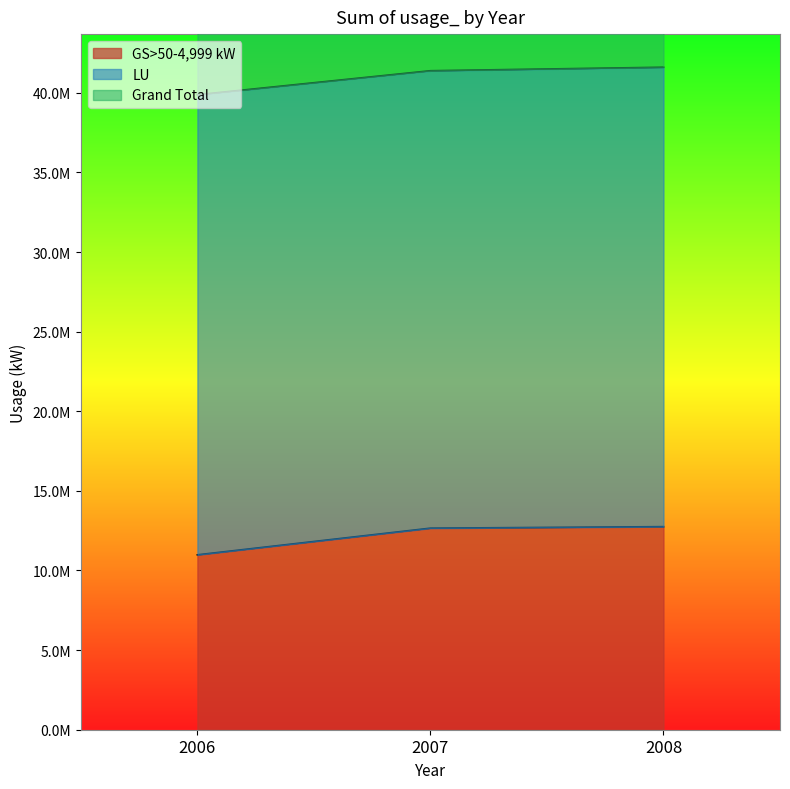

Which series has the widest spread of values?

GS>50-4,999 kW